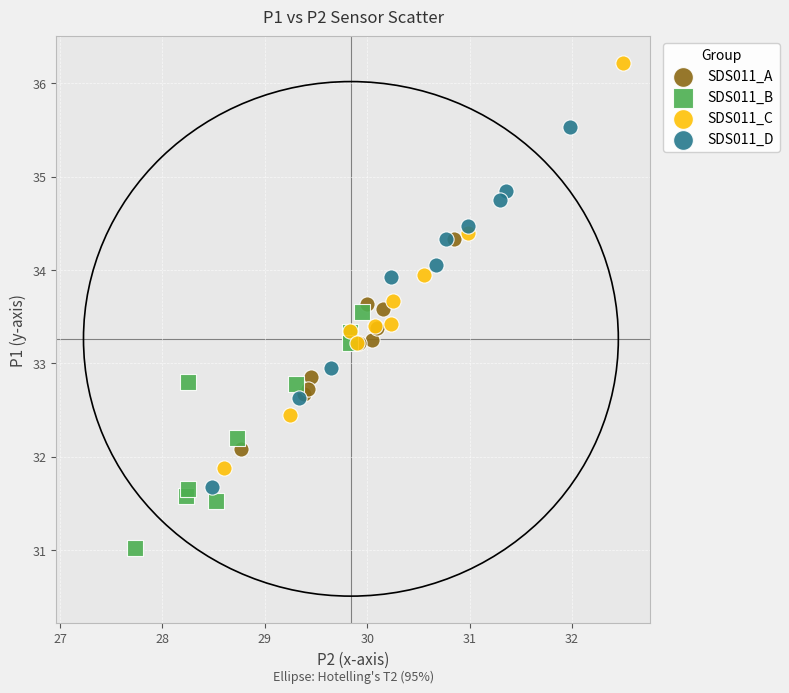

Which series reaches the minimum Y coordinate?

SDS011_B